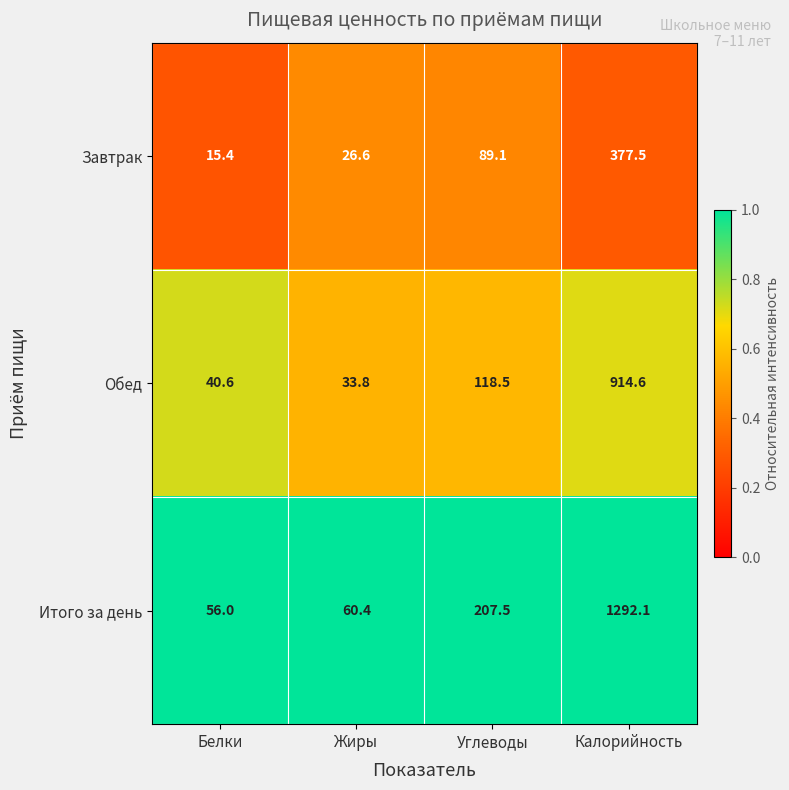

Which series has the largest range (max minus min)?

Итого за день